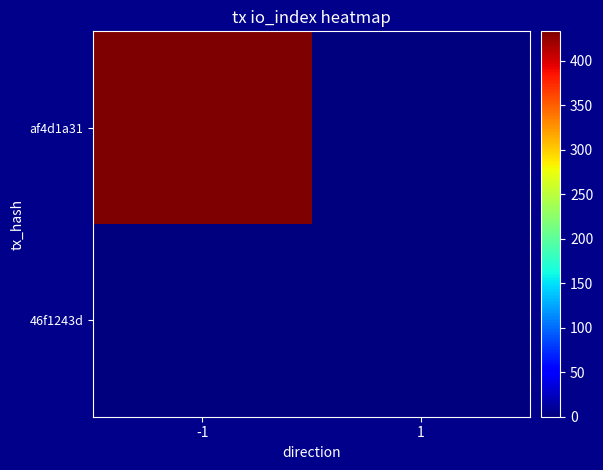

Reading left to right, extract all data points from this chart.

af4d1a31: -1=433	1=0
46f1243d: -1=0	1=0